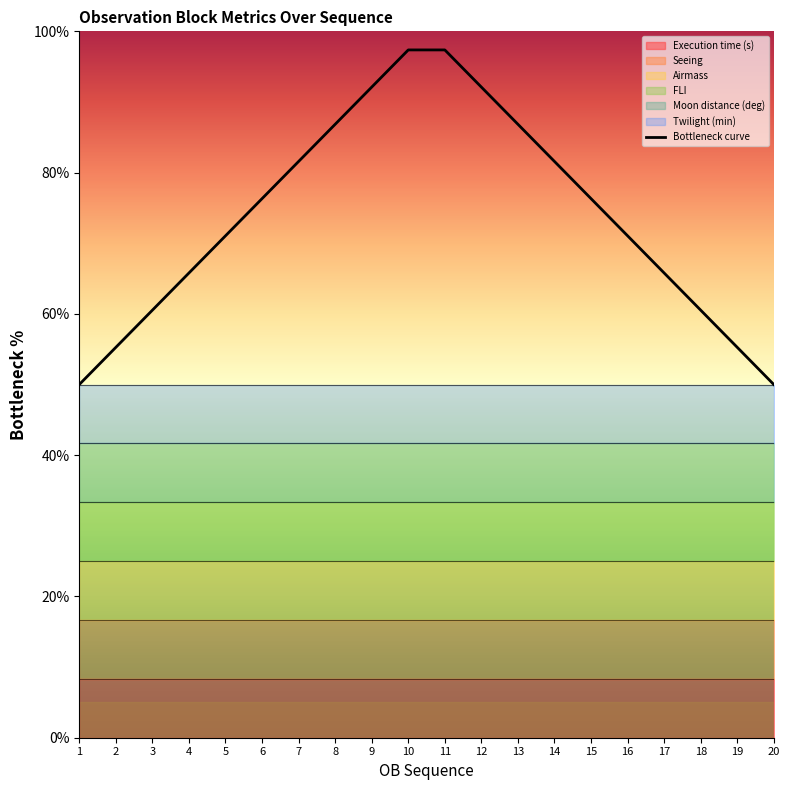

What is the greatest value displayed?

97.4